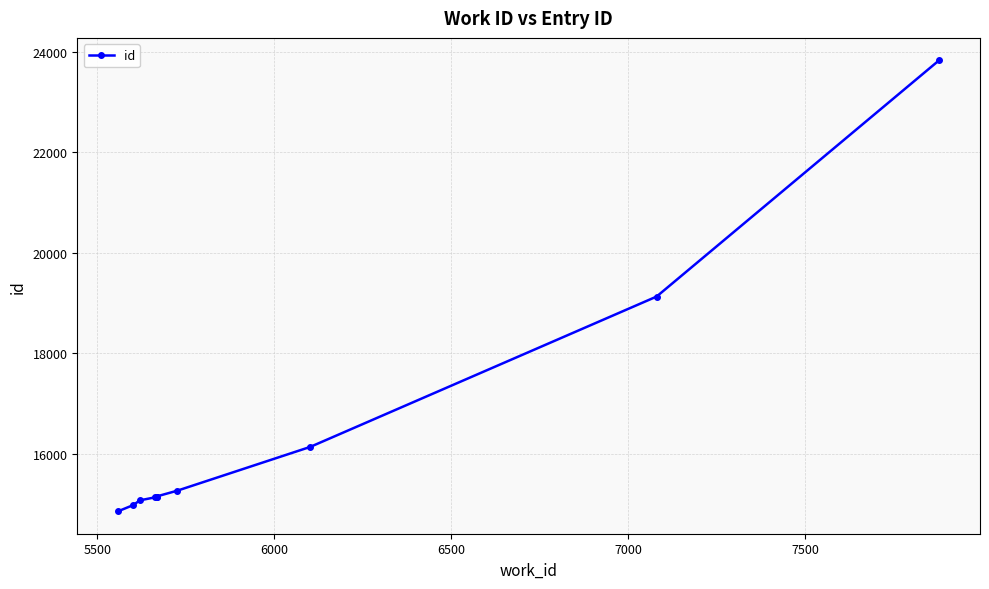

What is the average value?

16464